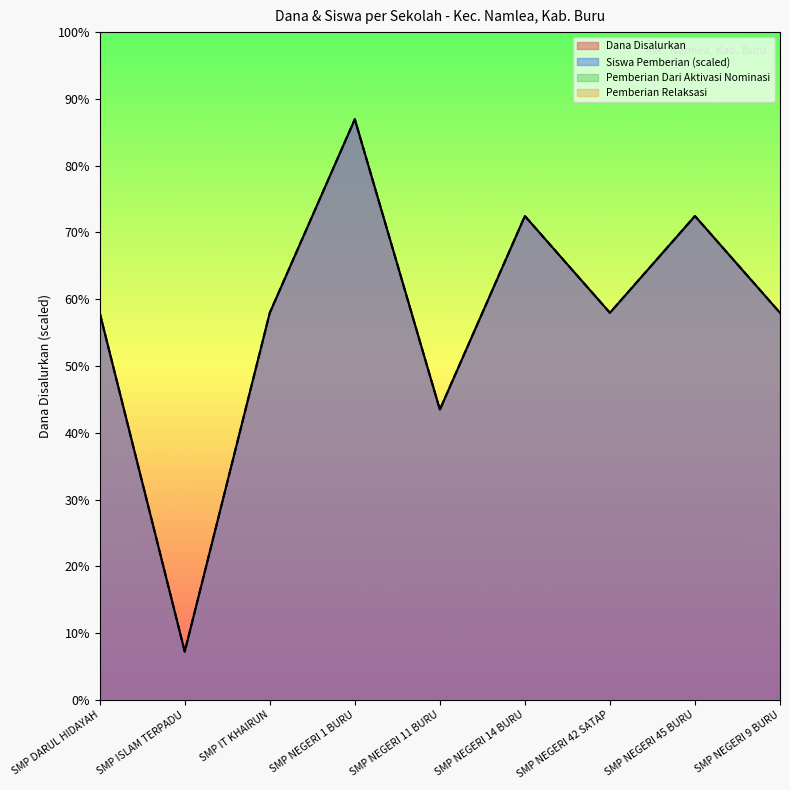

How many lines are shown in the chart?

2